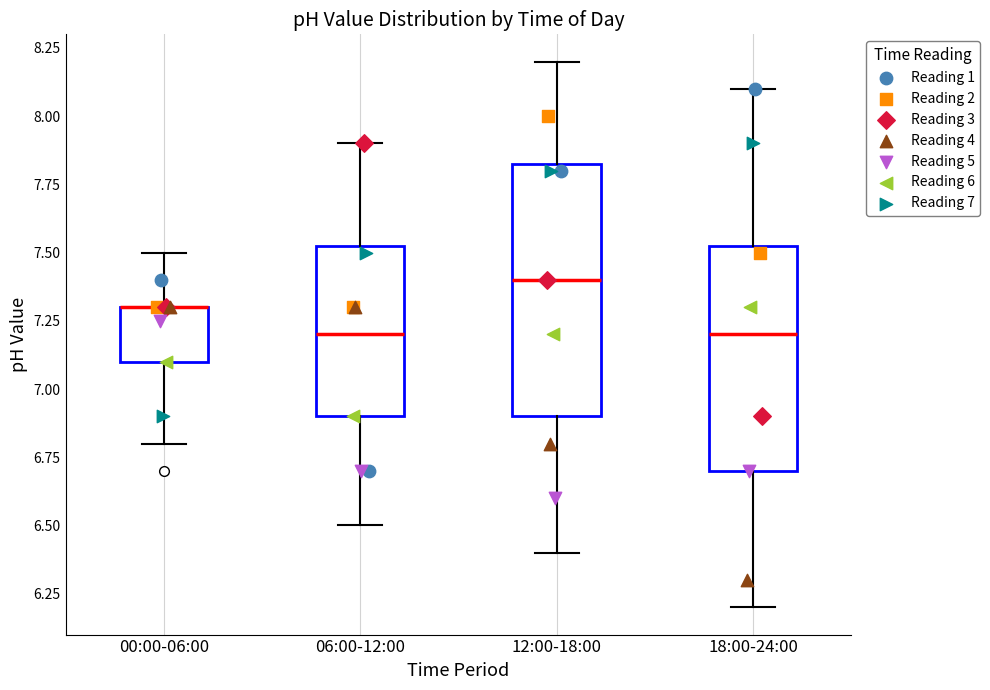

Which box is the tallest, from its lower edge to its upper edge?

12:00-18:00